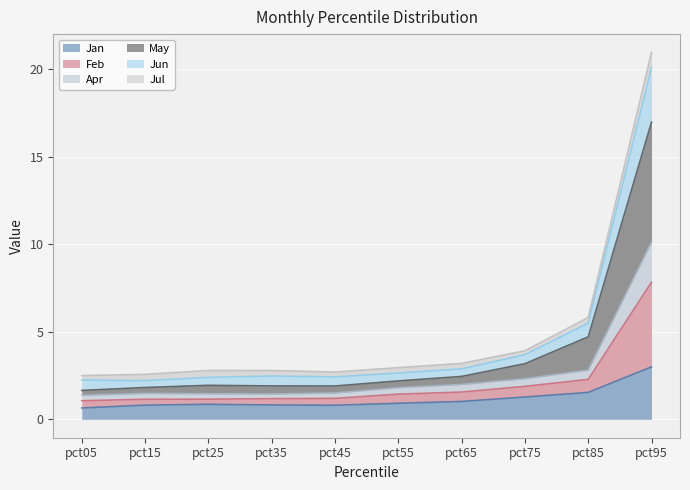

At which category is the sum across all series the highest?

pct95